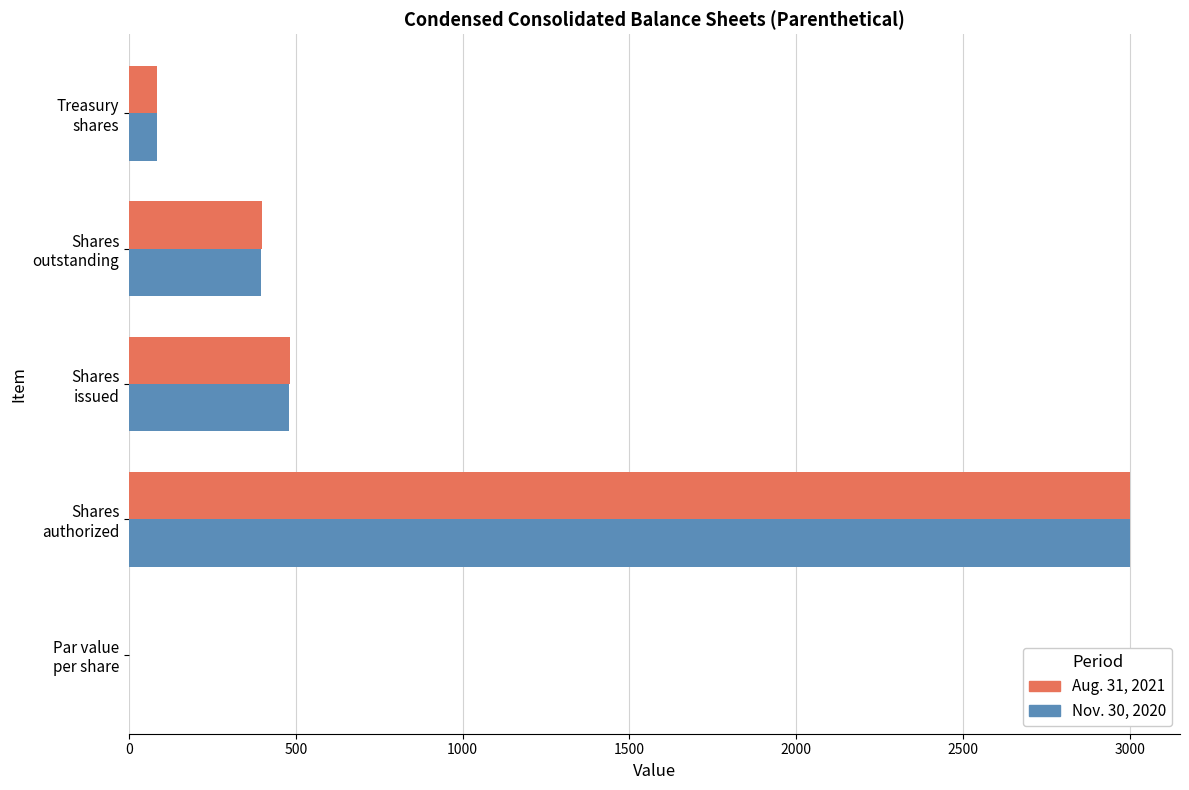

What is the greatest value displayed?

3000.0